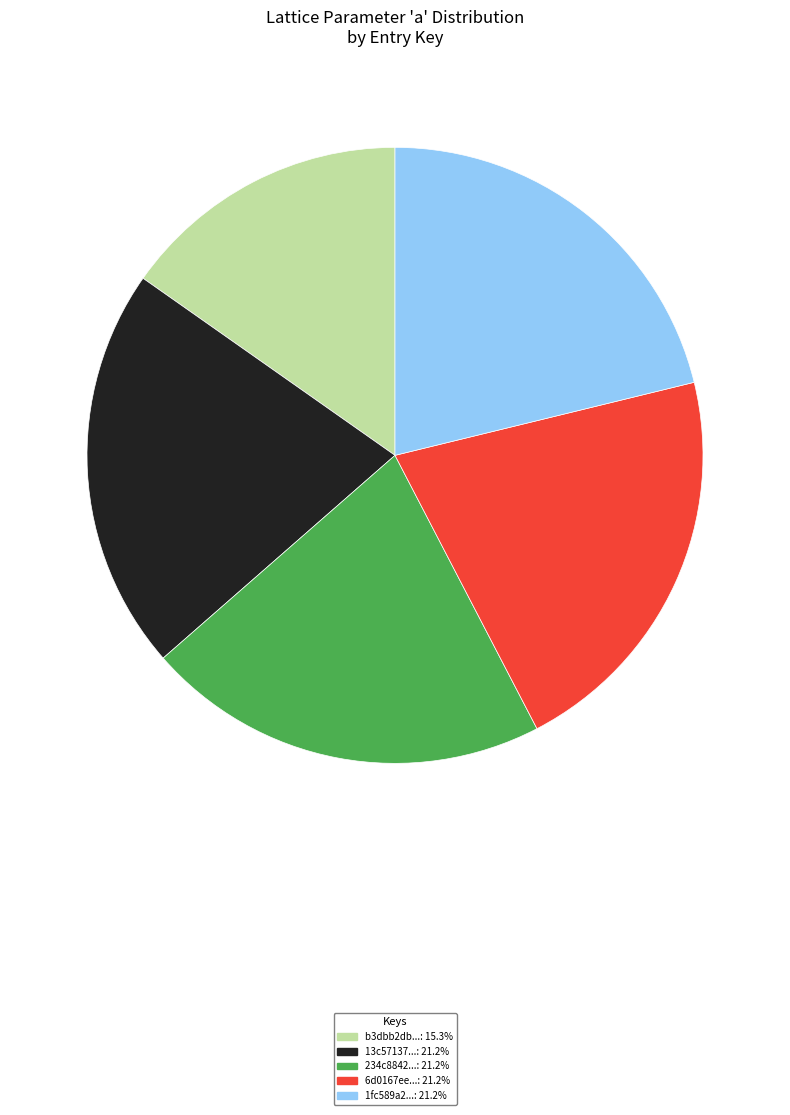

Is there any slice that represents more than half of the pie?

No